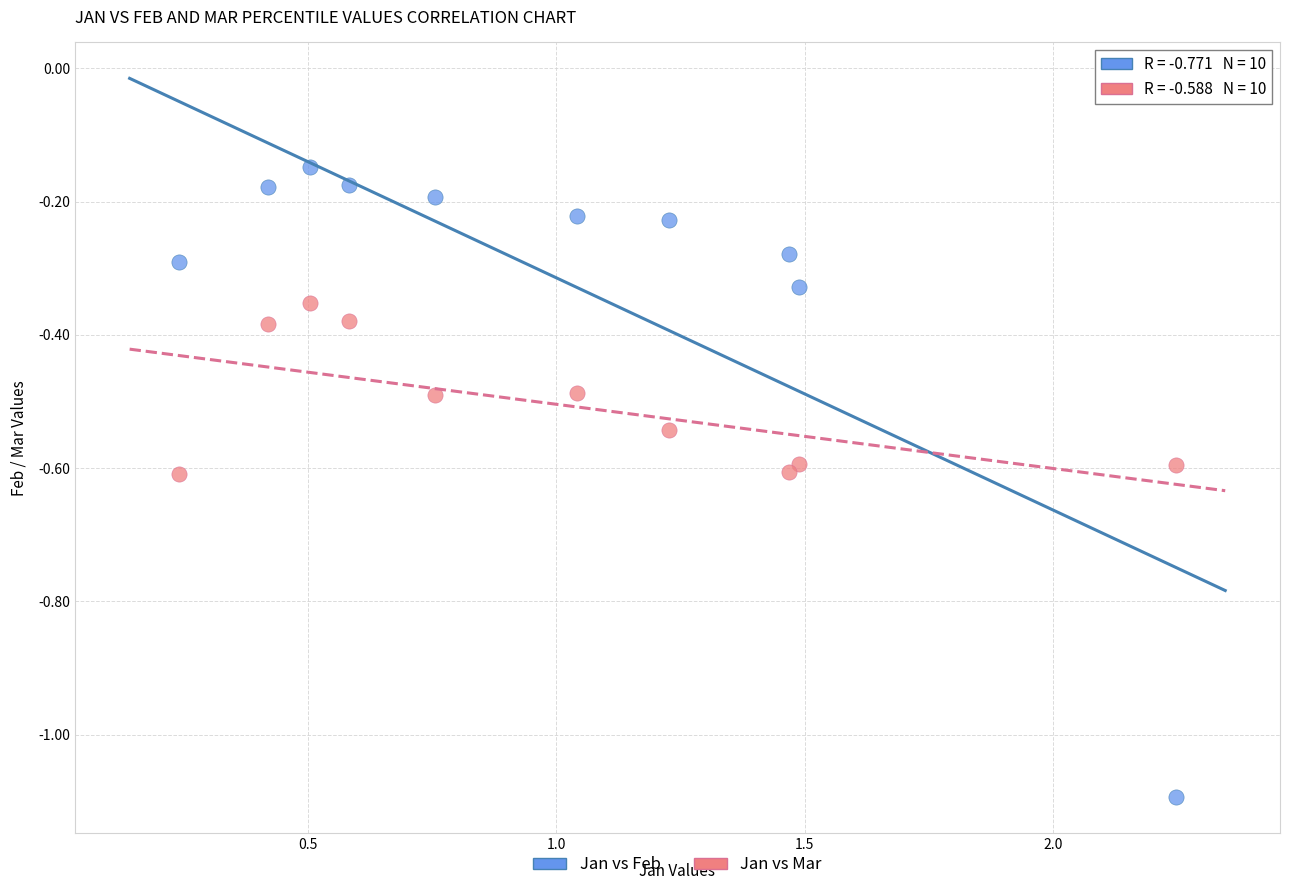

Which series reaches the maximum Y coordinate?

Jan vs Feb